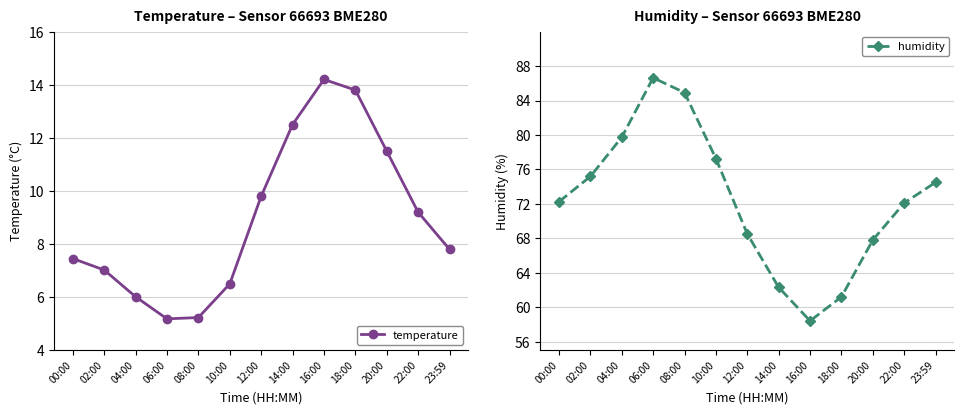

Reading right to left, what are all the values shown in this chart?

temperature: 7.8	9.2	11.5	13.8	14.2	12.5	9.8	6.5	5.2	5.2	6.0	7.0	7.5
humidity: 74.5	72.1	67.8	61.2	58.4	62.3	68.5	77.3	84.9	86.6	79.7	75.2	72.2